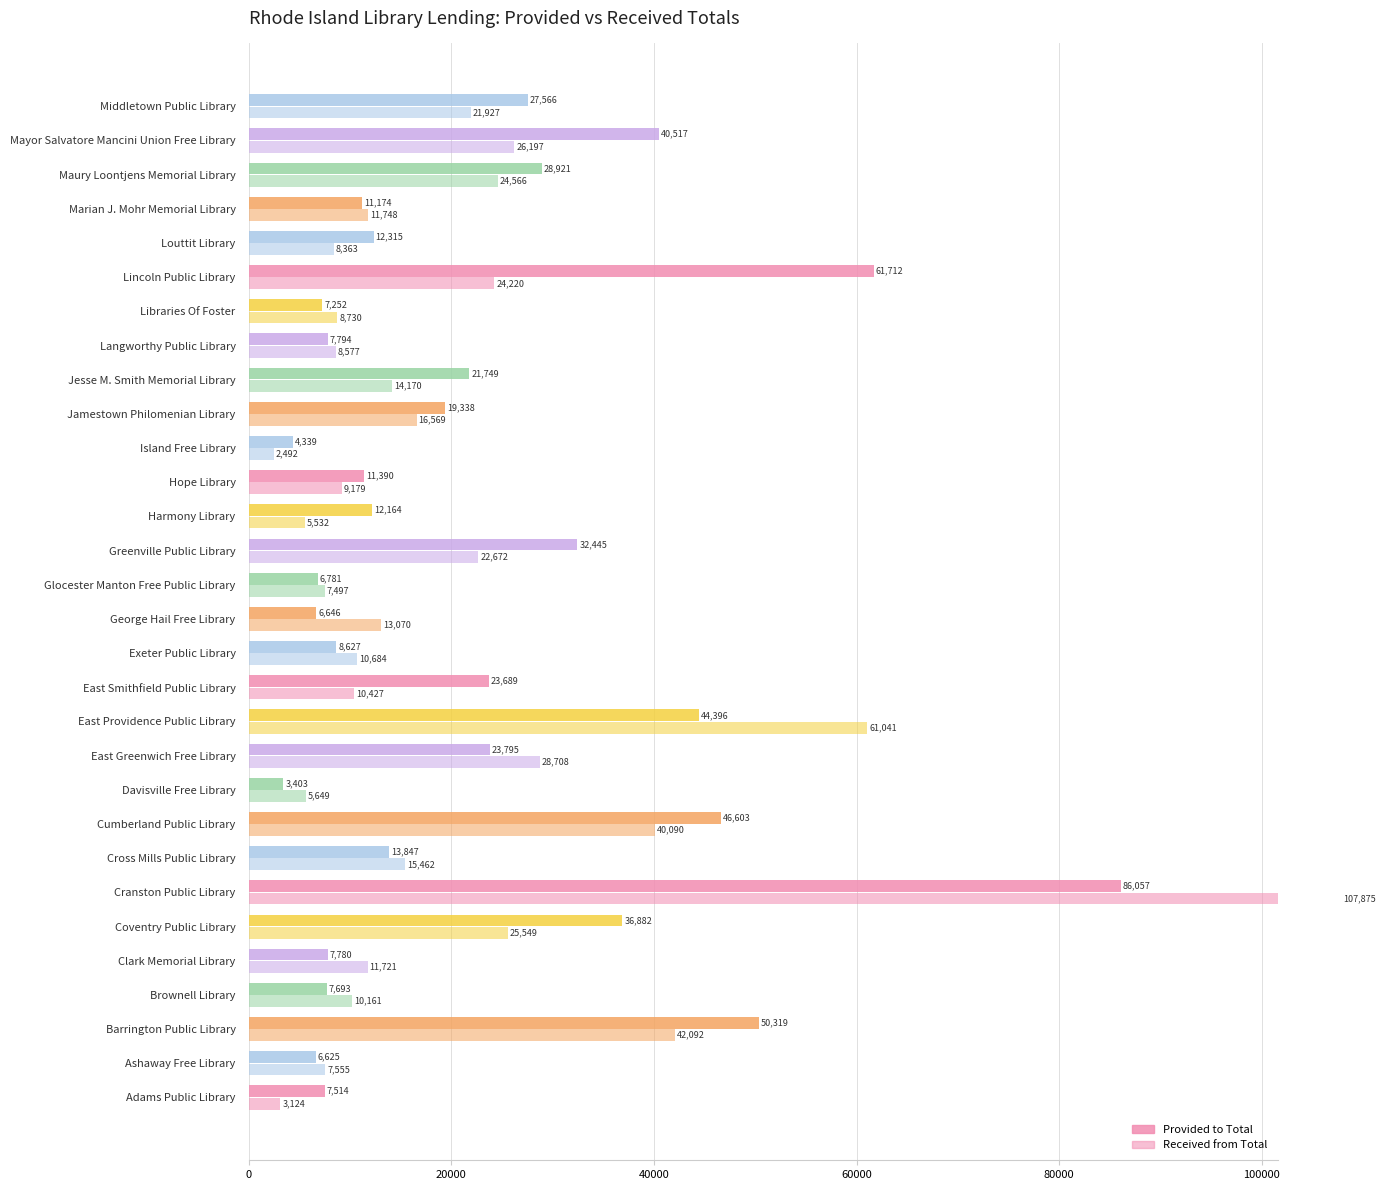

How many bars are there in total?

60